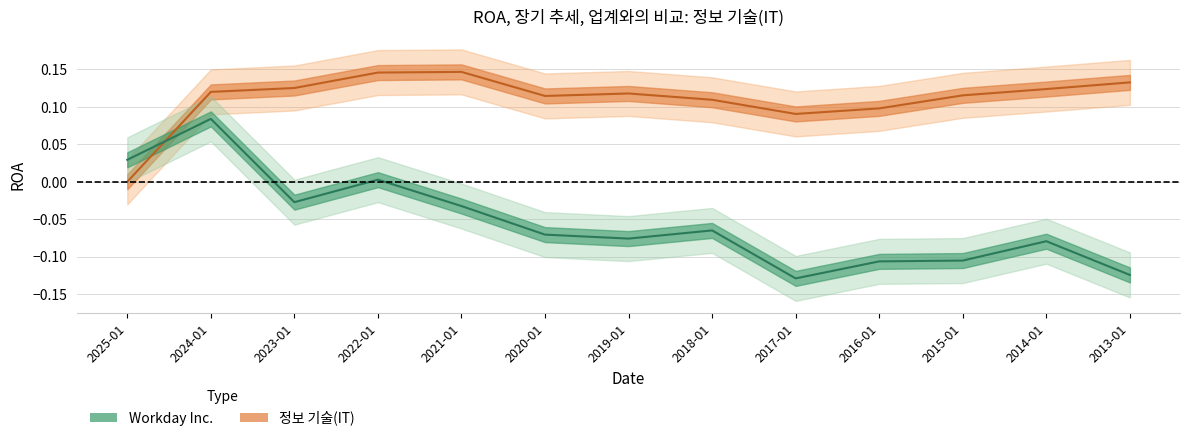

What is the maximum value for Workday Inc.?

0.1